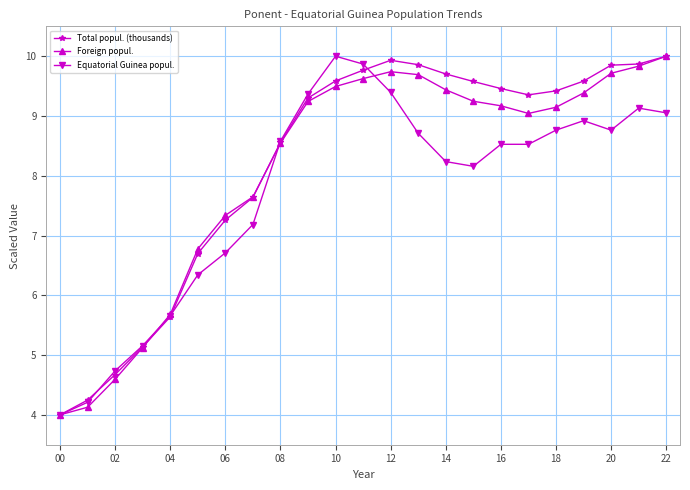

How many interior local valleys does the Foreign popul. series have?

1